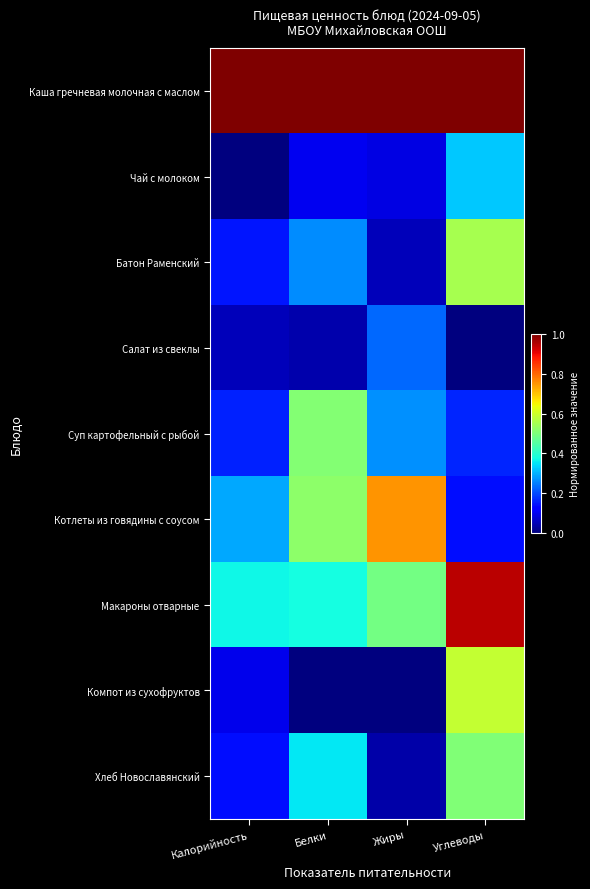

At how many categories does at least one series exceed 0?

4